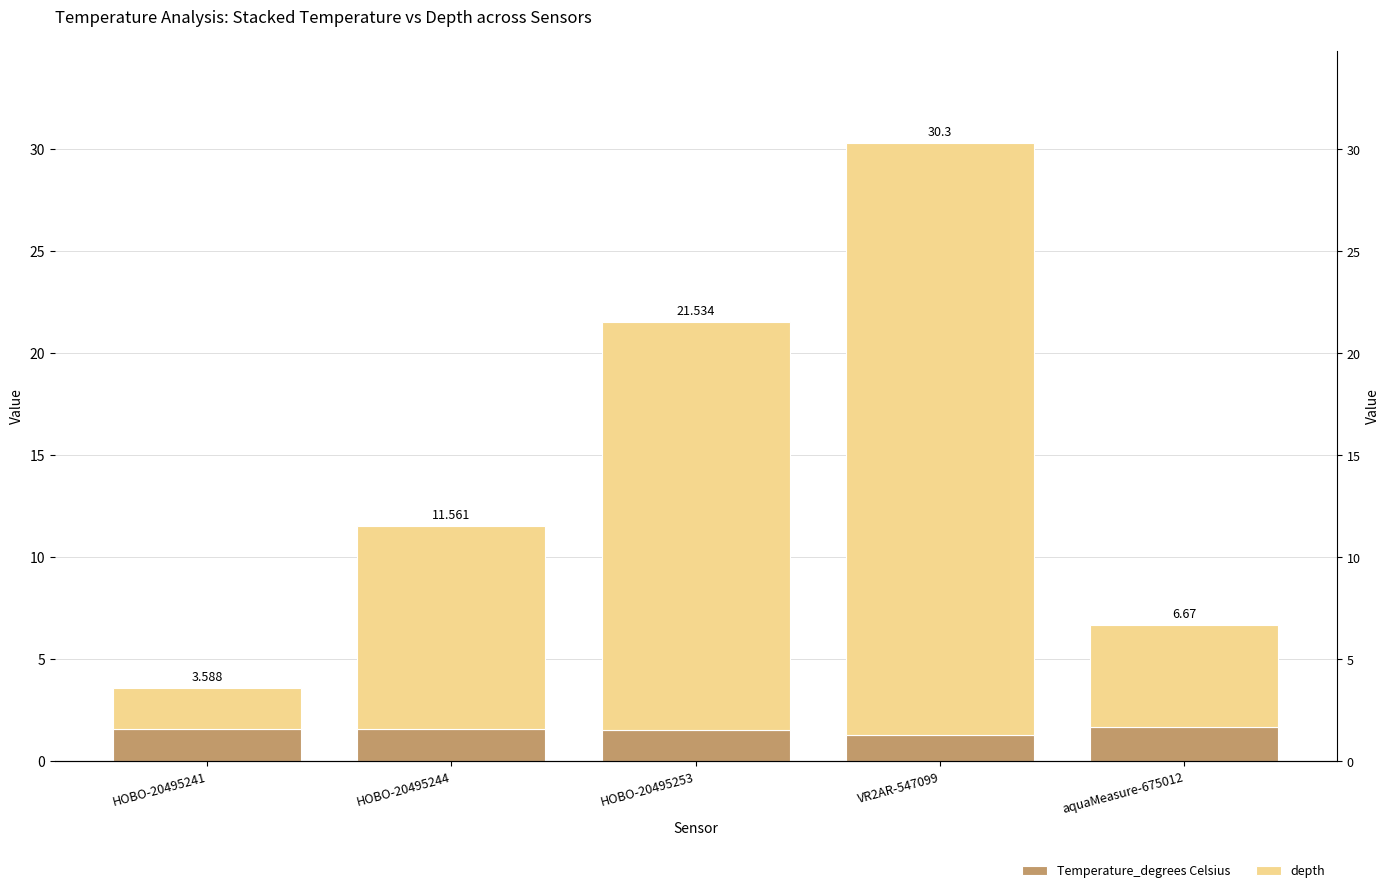

Between HOBO-20495244 and aquaMeasure-675012, which series saw the biggest shift?

depth